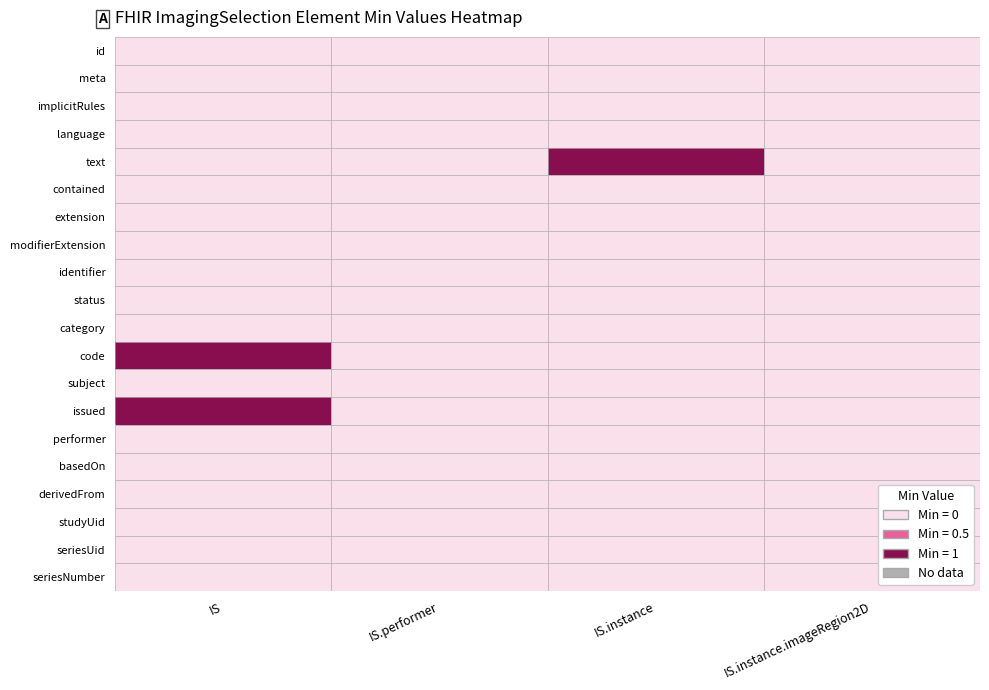

At which category is the sum across all series the highest?

IS